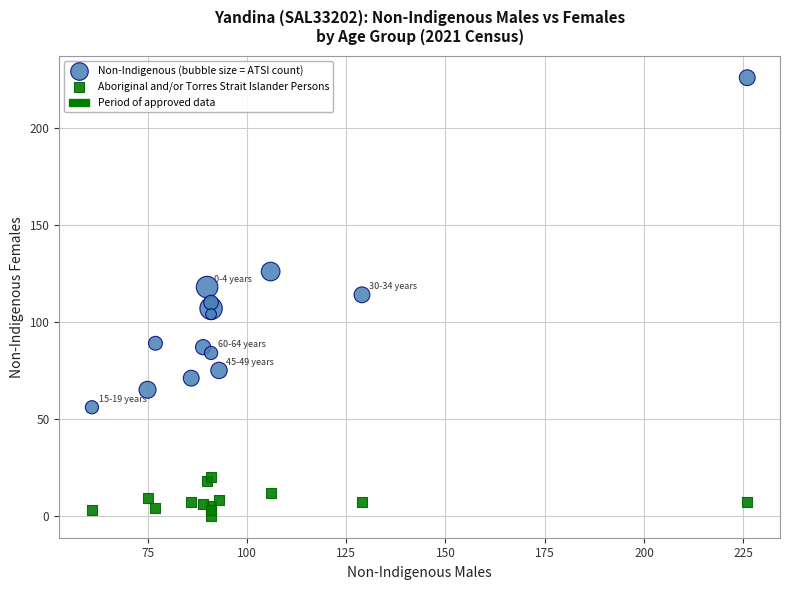

Which series has the widest spread of Y values?

Non-Indigenous (bubble size = ATSI count)